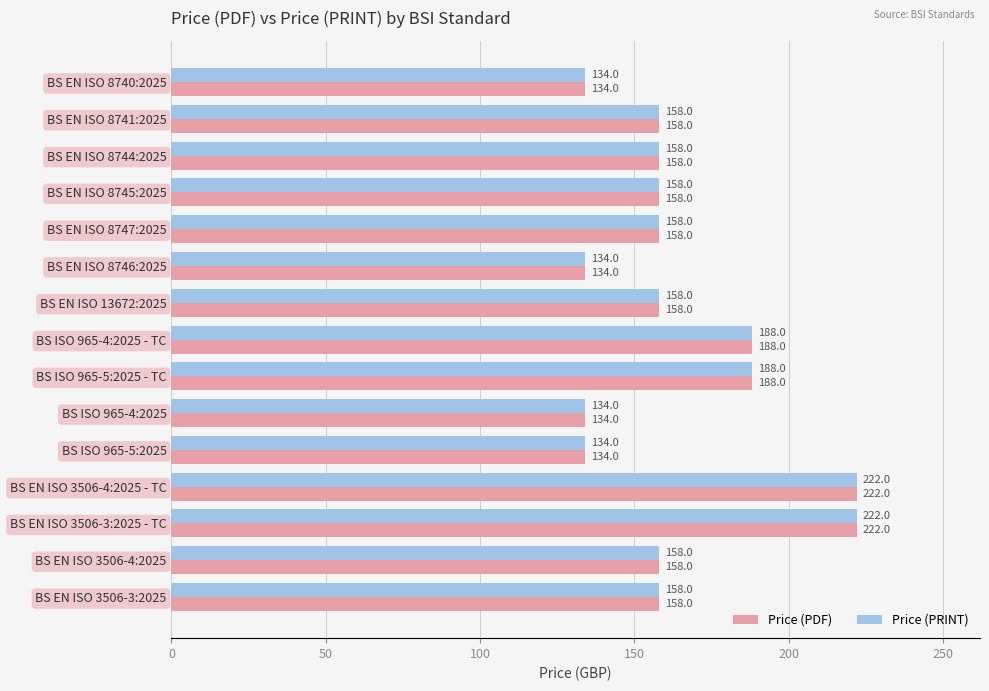

What is the lowest value of the Price (PRINT) series?

134